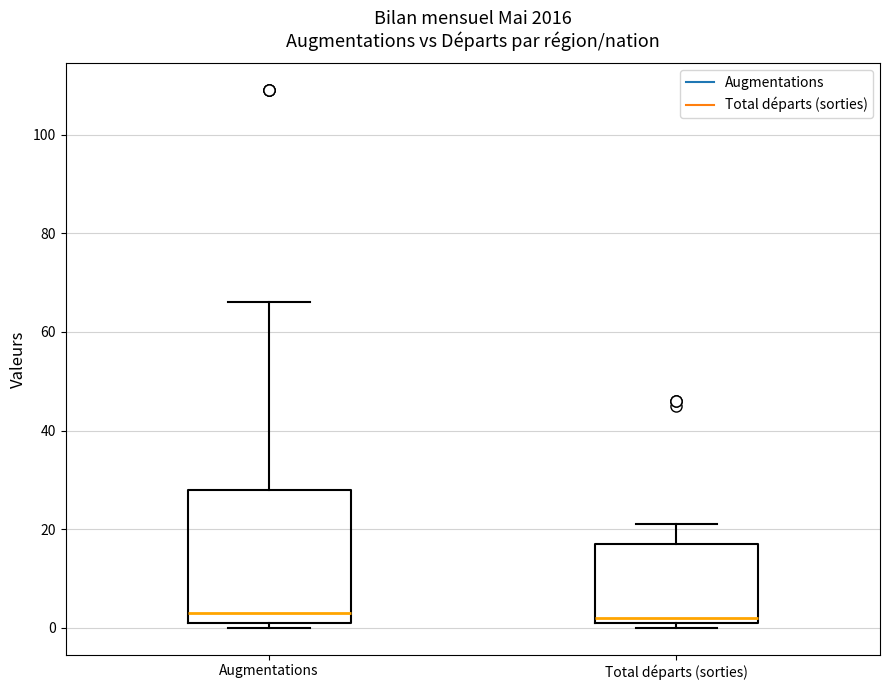

Which box is the tallest, from its lower edge to its upper edge?

Augmentations